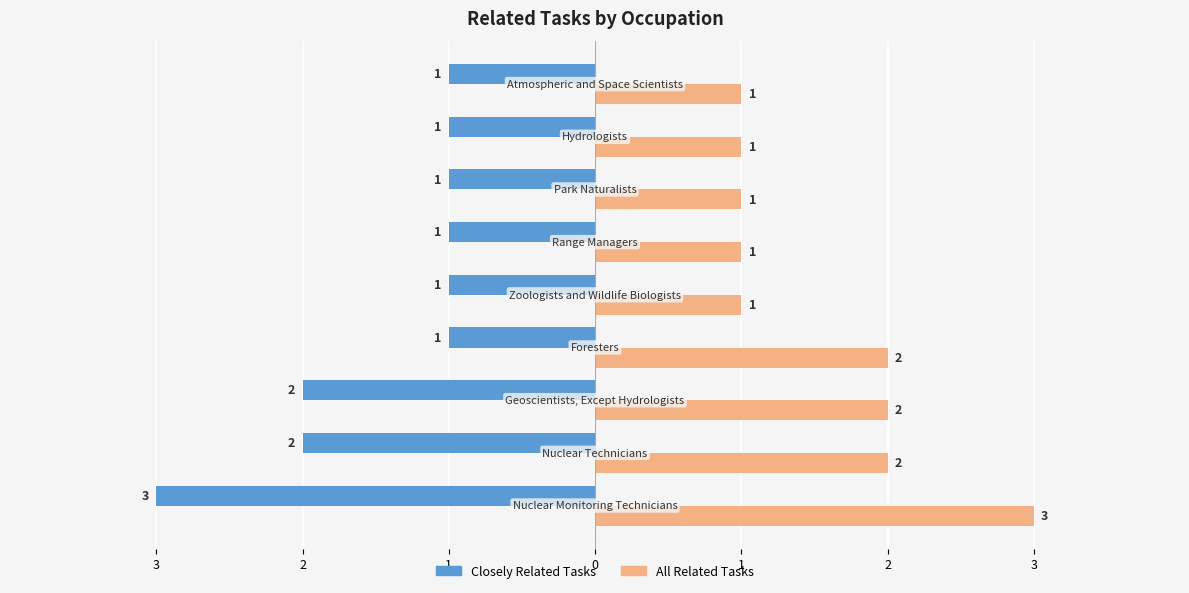

What are all the series names shown in the legend?

Closely Related Tasks, All Related Tasks